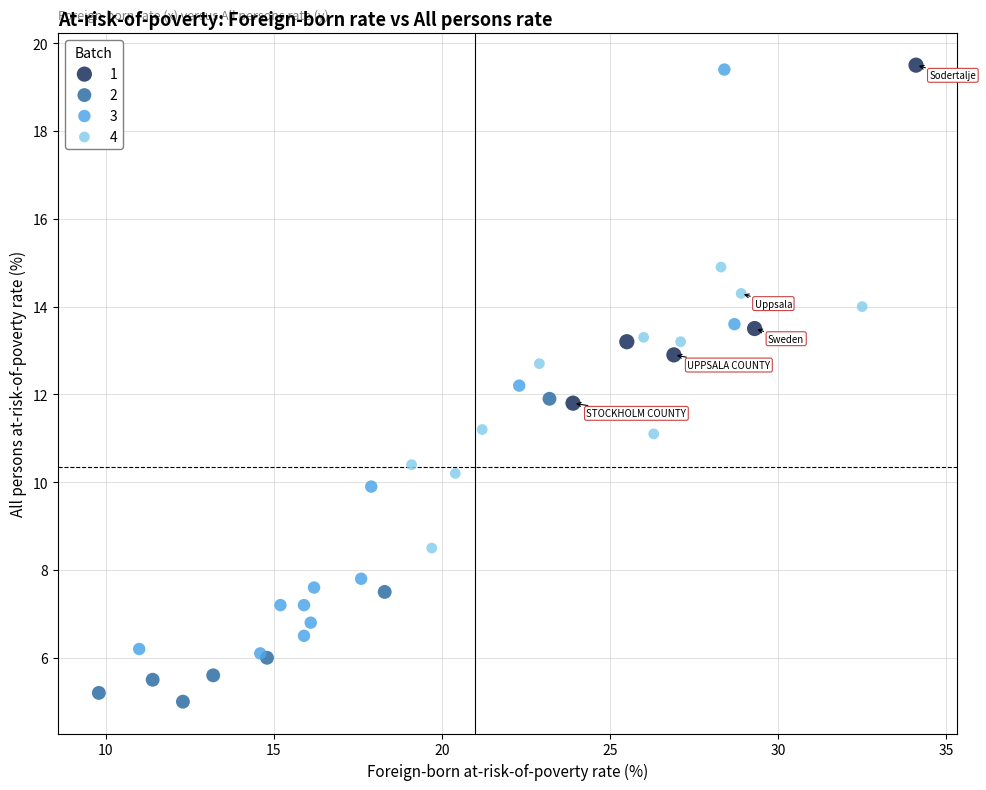

Which series has the largest Y range (max minus min)?

3